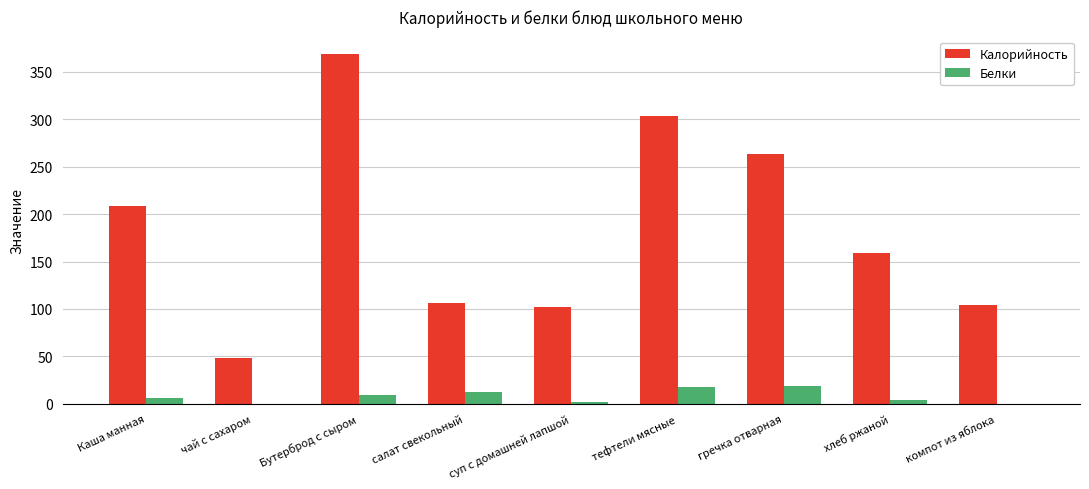

What is the maximum value for Белки?

18.7